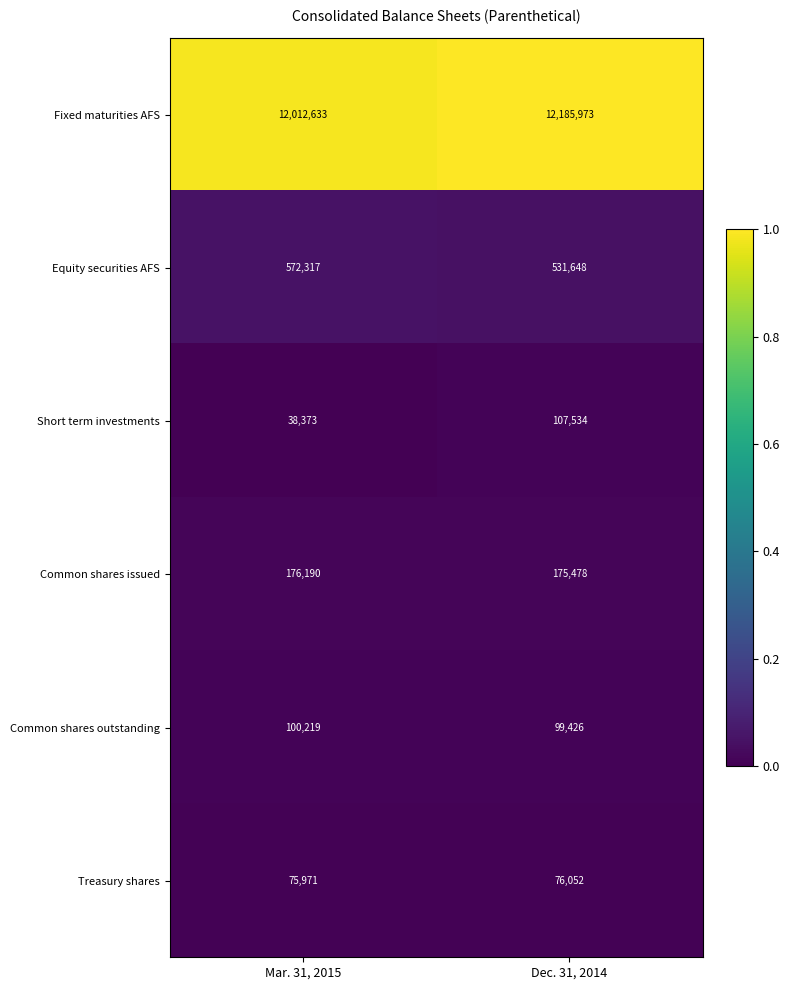

Reading right to left, transcribe all the data shown in this chart.

Fixed maturities AFS: Dec. 31, 2014=12185973	Mar. 31, 2015=12012633
Equity securities AFS: Dec. 31, 2014=531648	Mar. 31, 2015=572317
Short term investments: Dec. 31, 2014=107534	Mar. 31, 2015=38373
Common shares issued: Dec. 31, 2014=175478	Mar. 31, 2015=176190
Common shares outstanding: Dec. 31, 2014=99426	Mar. 31, 2015=100219
Treasury shares: Dec. 31, 2014=76052	Mar. 31, 2015=75971